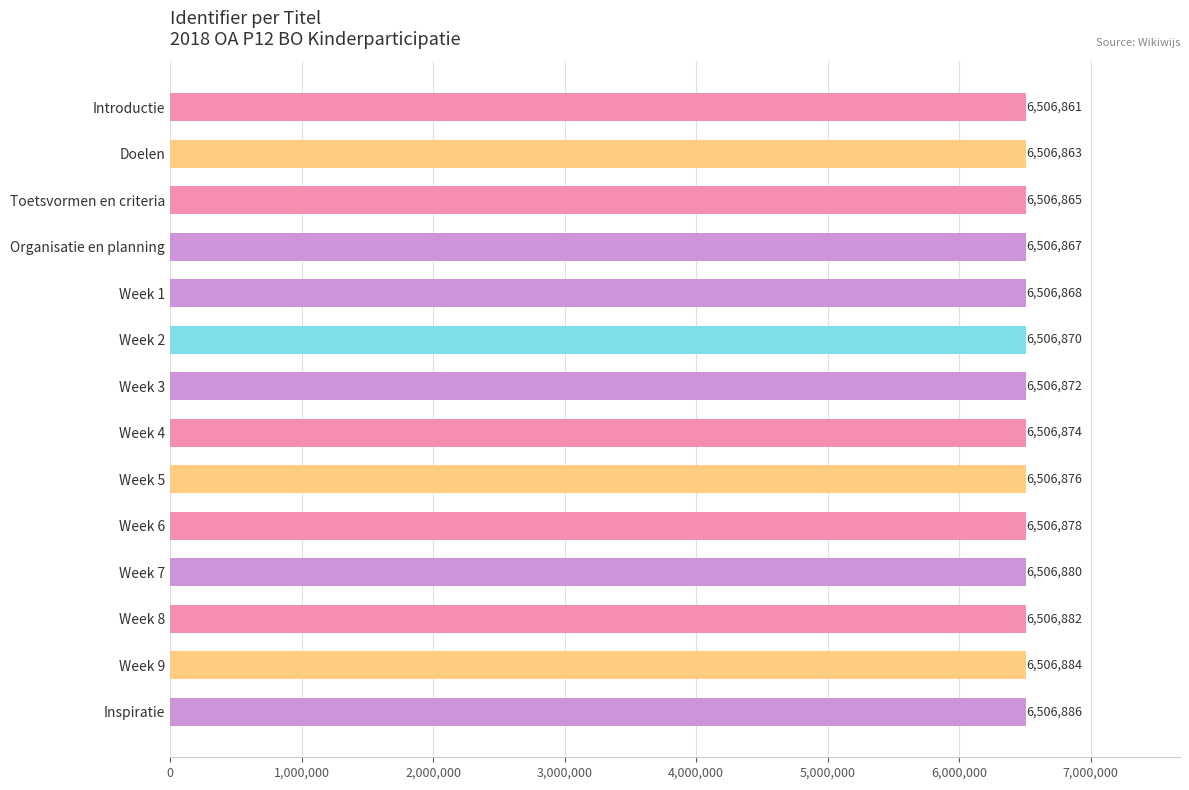

Read the value at Week 3.

6506872